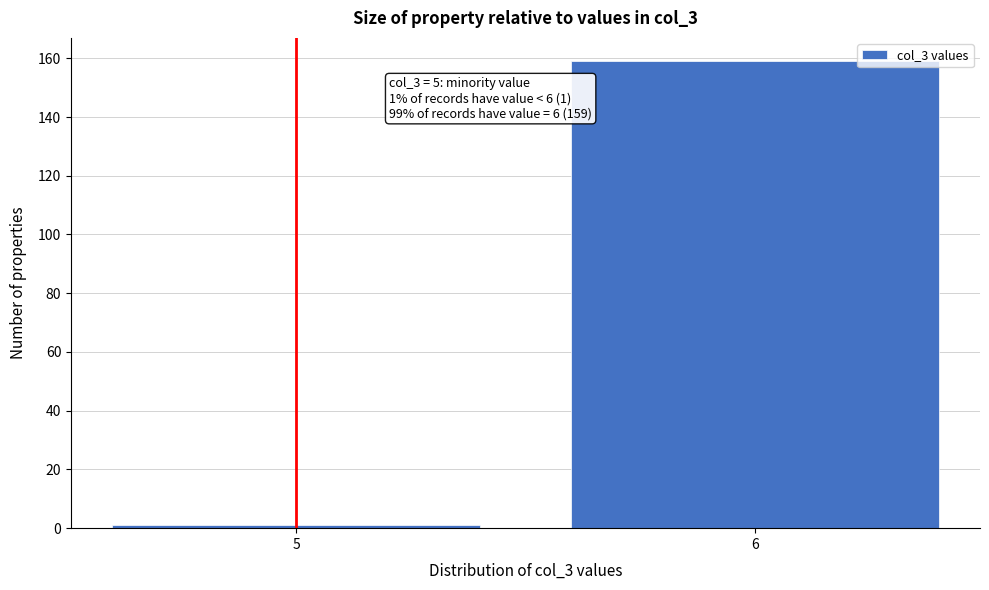

Reading left to right, extract all data points from this chart.

1	159